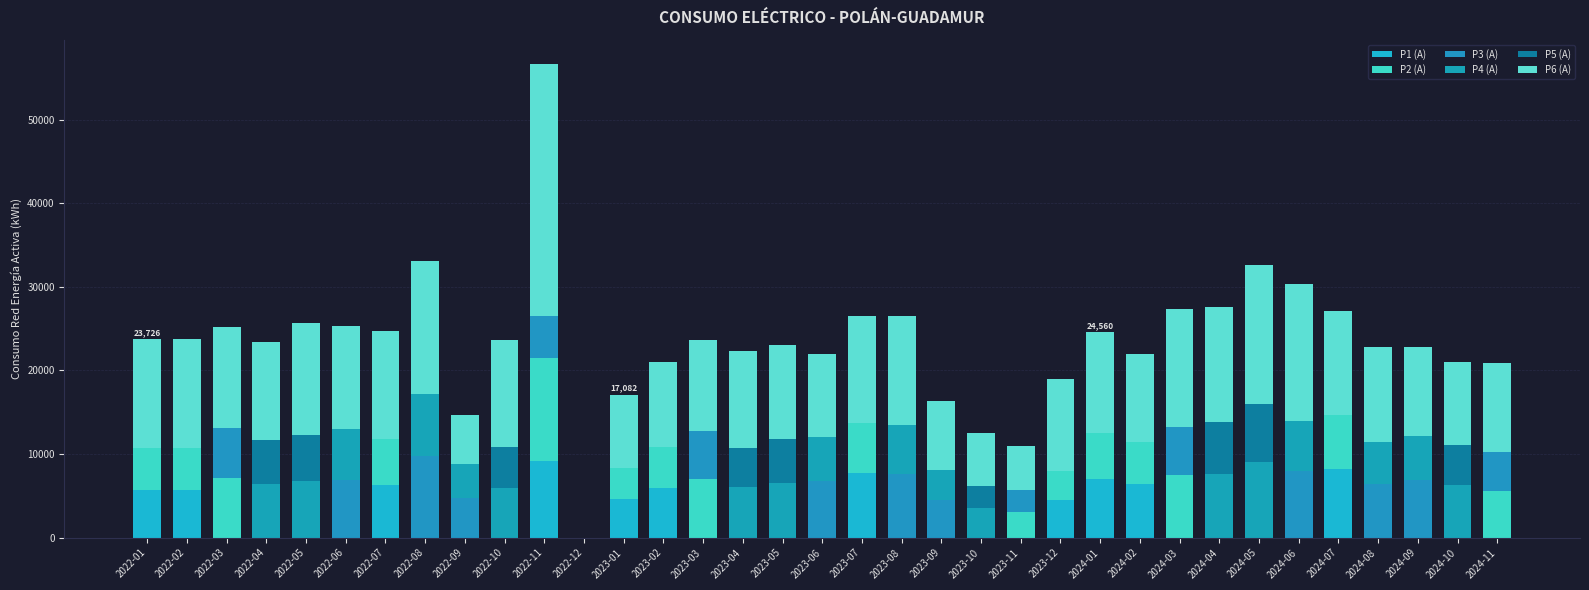

How many series are shown in this chart?

6